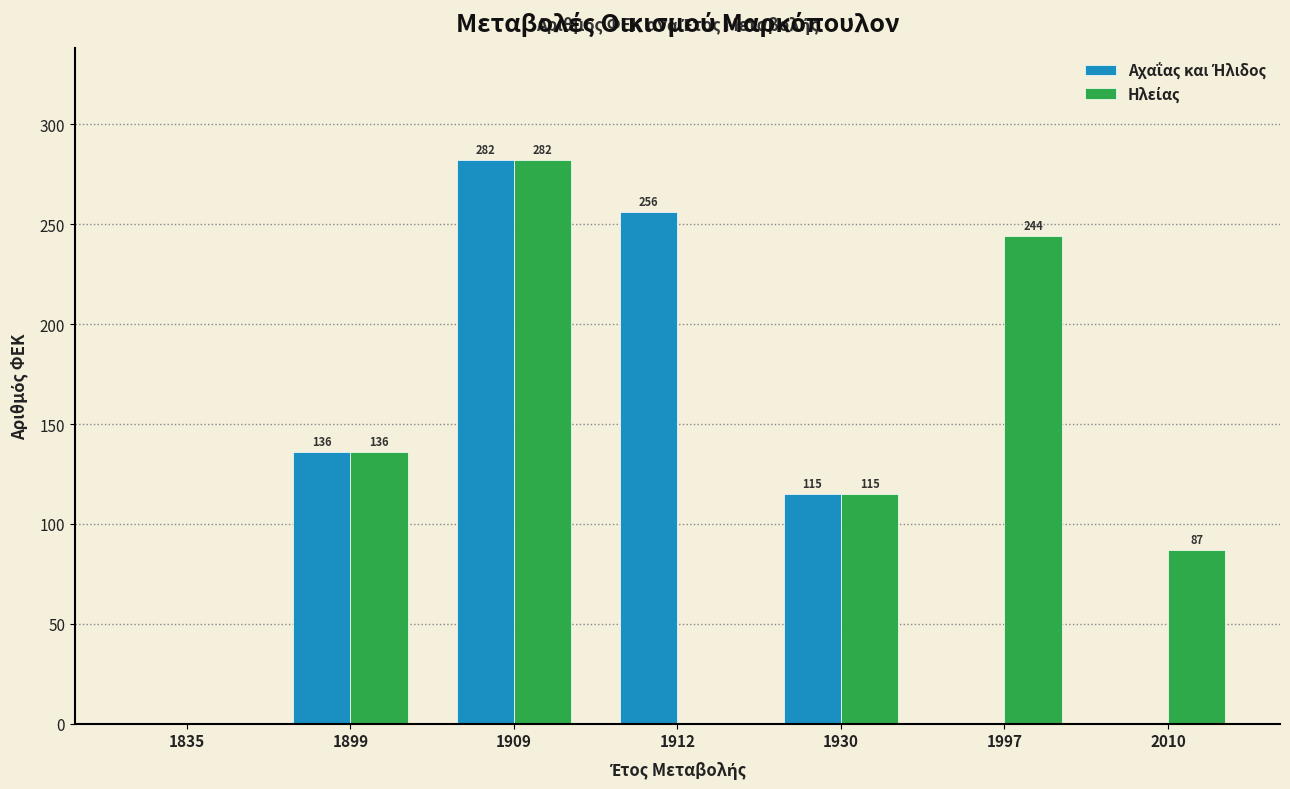

At which category is the sum across all series the highest?

1909